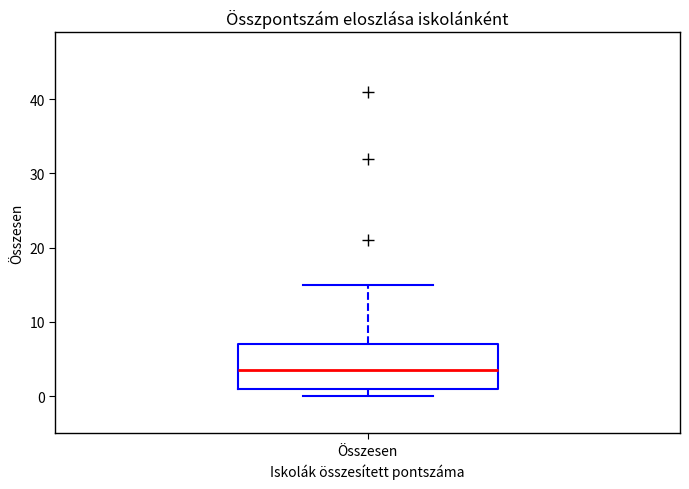

Read this box plot against the y-axis: the position of the median line, the range covered by the box, and the ends of both whiskers. The values are not printed on the chart, so give them approximately, as read against the axis.

median 4, box 1 to 7, whiskers 0 to 15